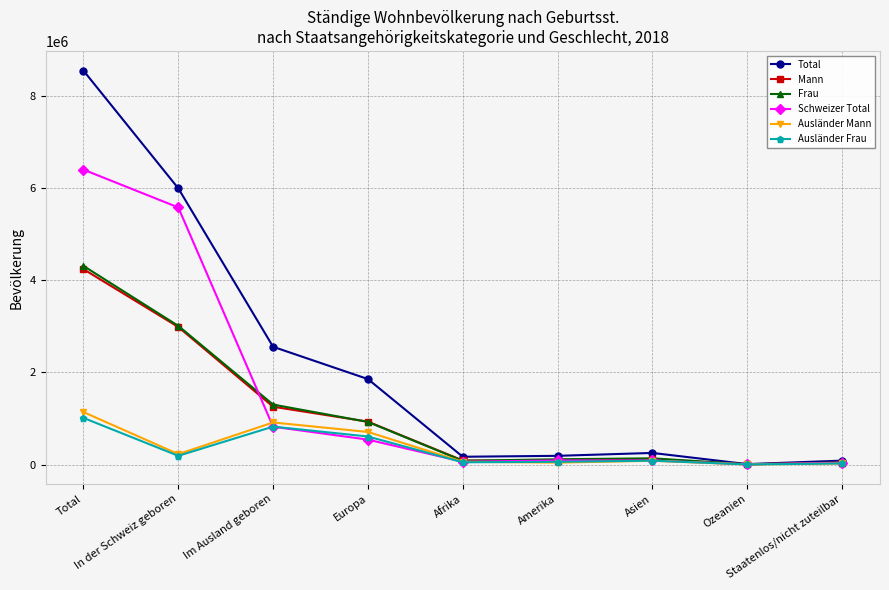

What is the maximum value shown in the chart?

8544527